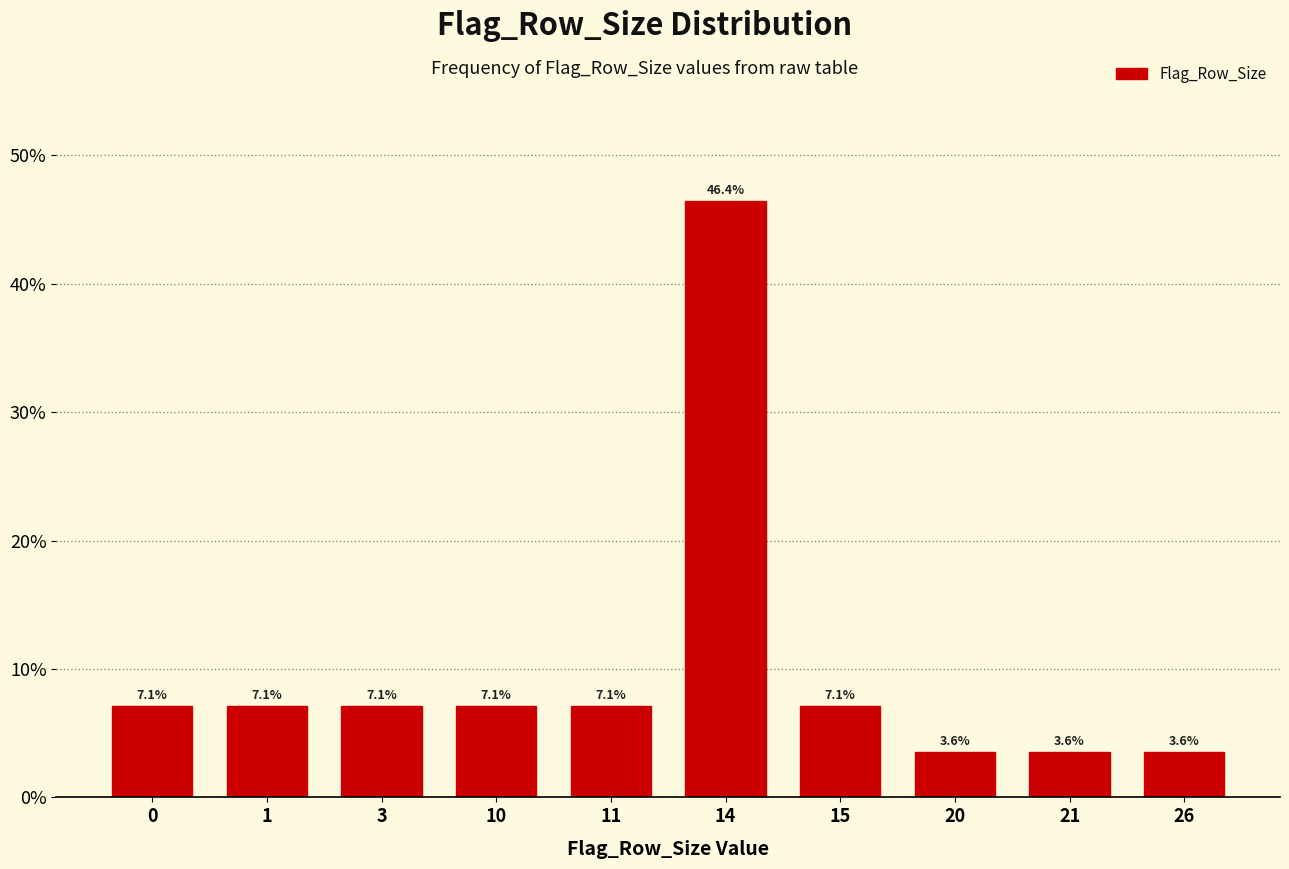

Reading right to left, list all the values displayed in this chart.

26=3.6	21=3.6	20=3.6	15=7.1	14=46.4	11=7.1	10=7.1	3=7.1	1=7.1	0=7.1